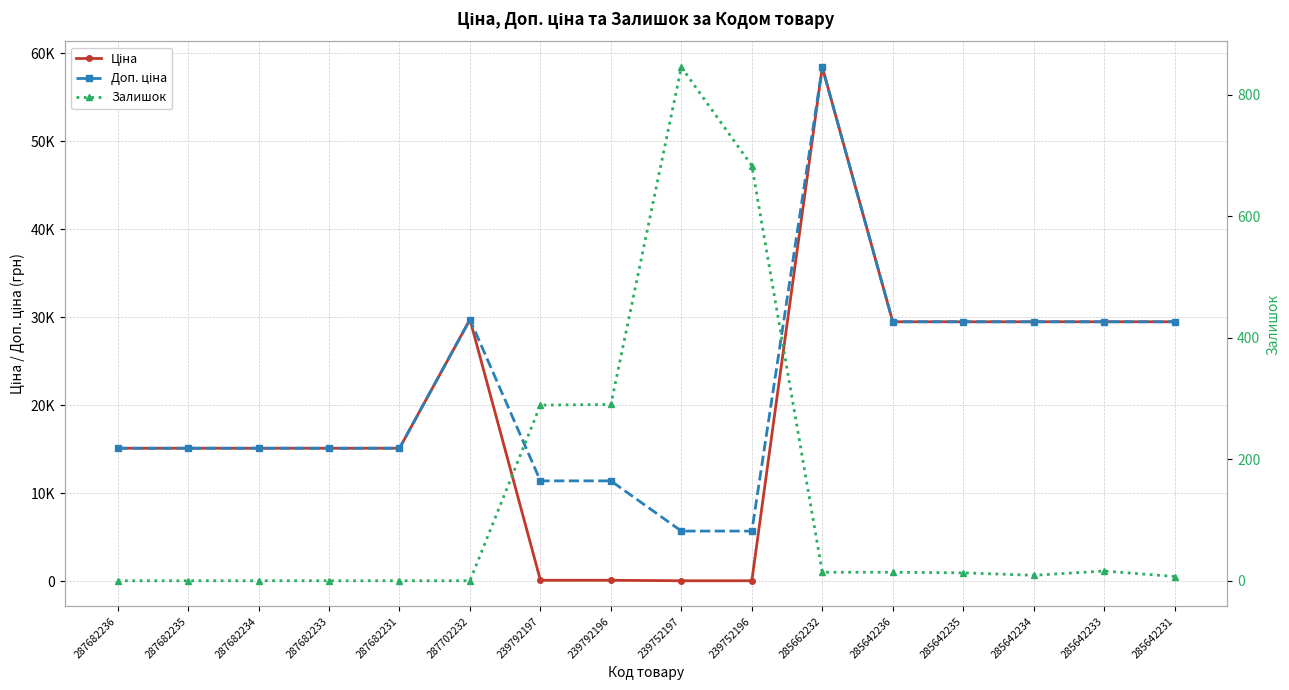

What is the label of the 16th point from the right?

287682236